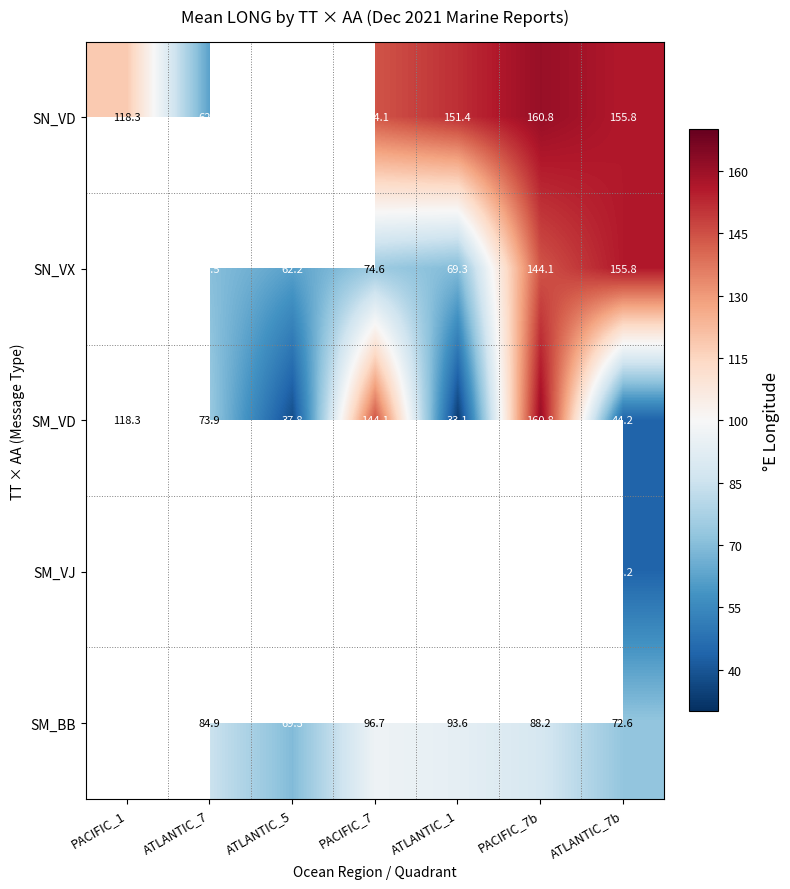

At which label does SM_VD first exceed 73?

PACIFIC_1